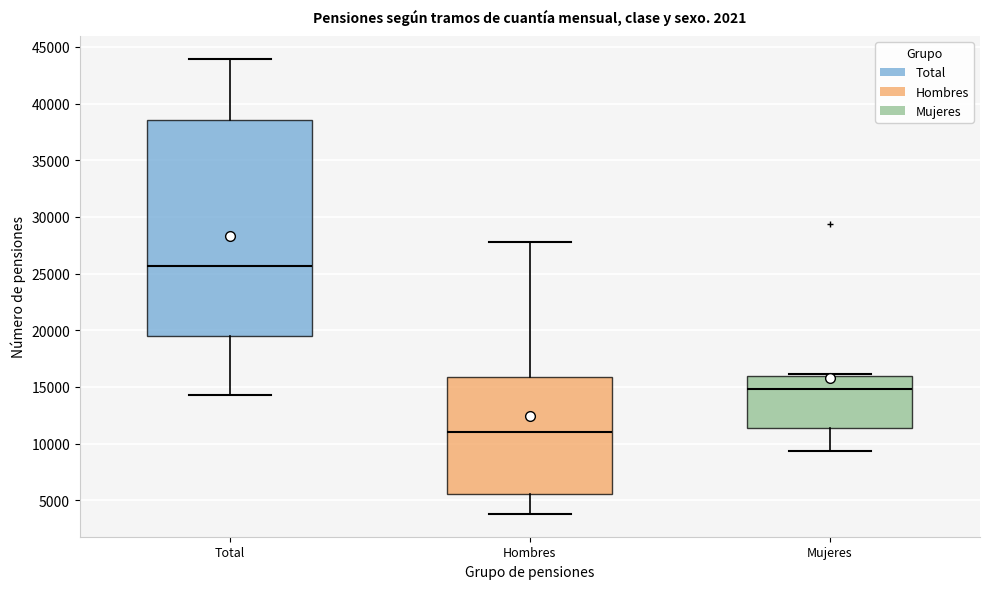

Reading left to right, read every box against the y-axis: the position of its median line, the range the box covers, and the ends of its whiskers. The values are not printed on the chart, so give them approximately, as read against the axis.

Total: median 25500, box 19500 to 38500, whiskers 14500 to 44000
Hombres: median 11000, box 5500 to 16000, whiskers 4000 to 28000
Mujeres: median 15000, box 11500 to 16000, whiskers 9500 to 16000 (just above the box's upper edge)